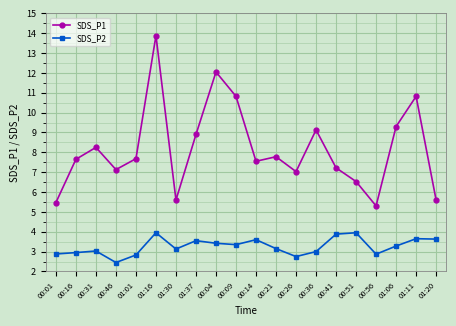

What is the approximate value of SDS_P1 at 00:56?

5.3